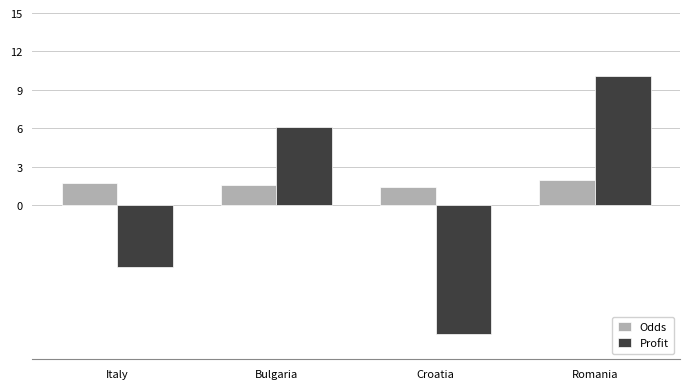

What is the value of the Profit bar at the 3rd from the left?

-10.0